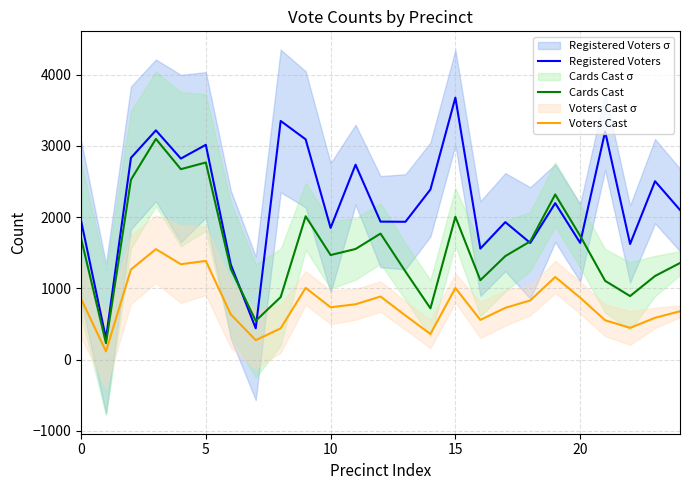

What is the lowest value of the Registered Voters series?

296